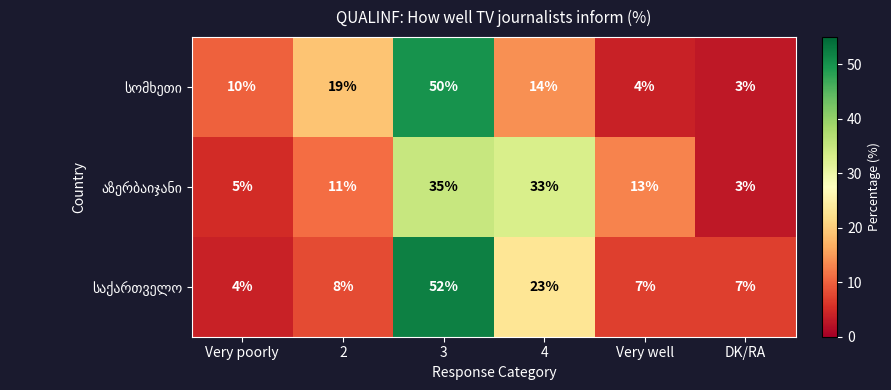

At which category is the sum across all series the highest?

3